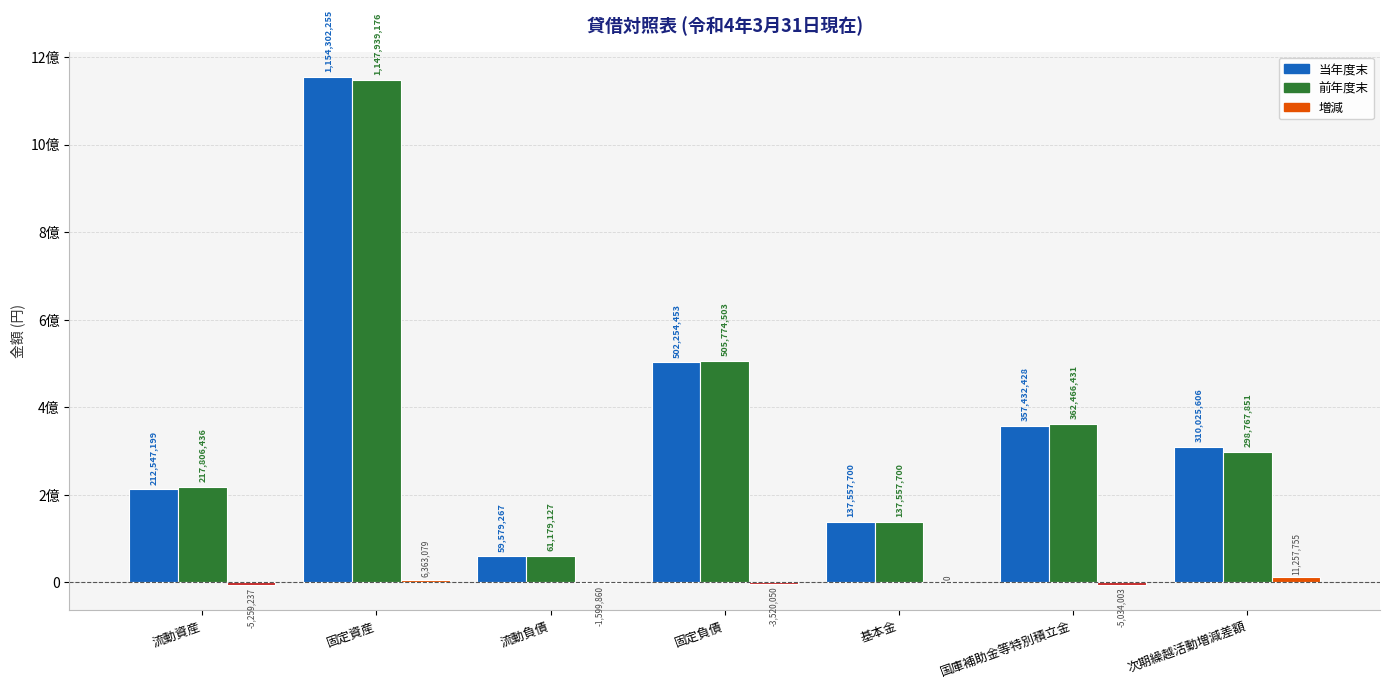

Which series has the largest range (max minus min)?

当年度末